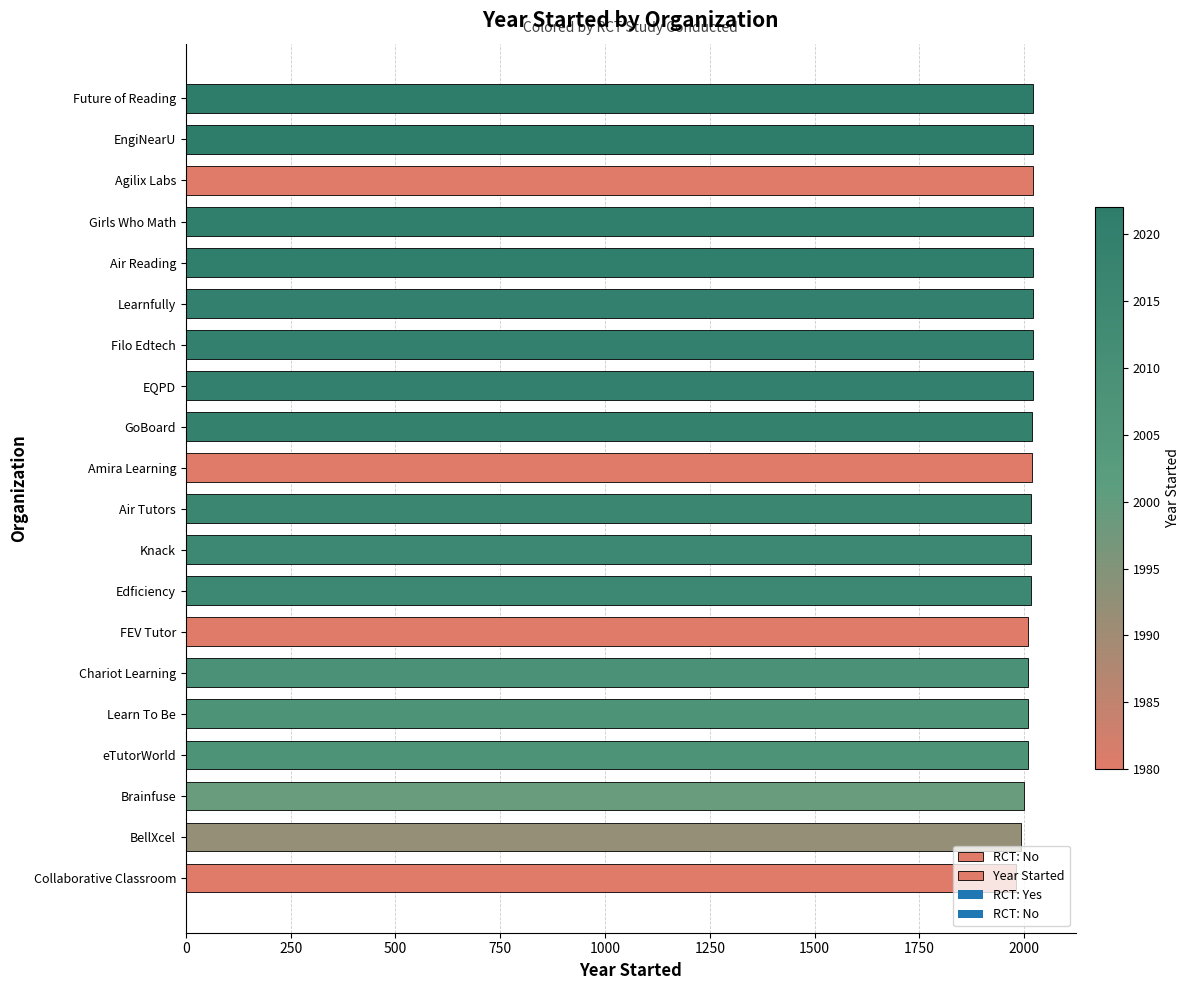

What is the ratio of the value at Collaborative Classroom to the value at Filo Edtech?

1.0